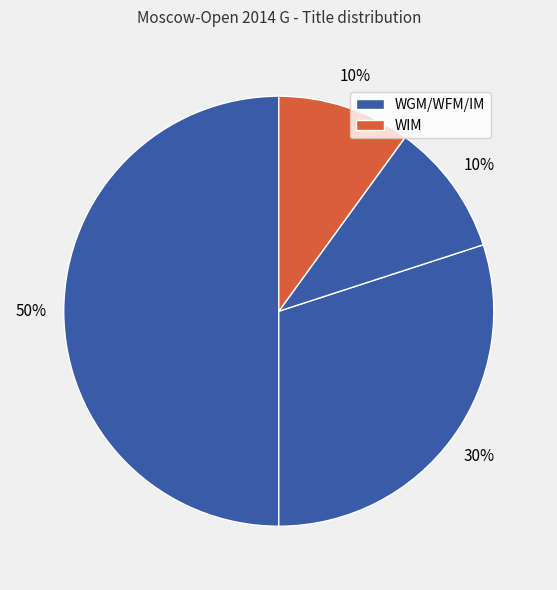

How many slices are in this pie chart?

4